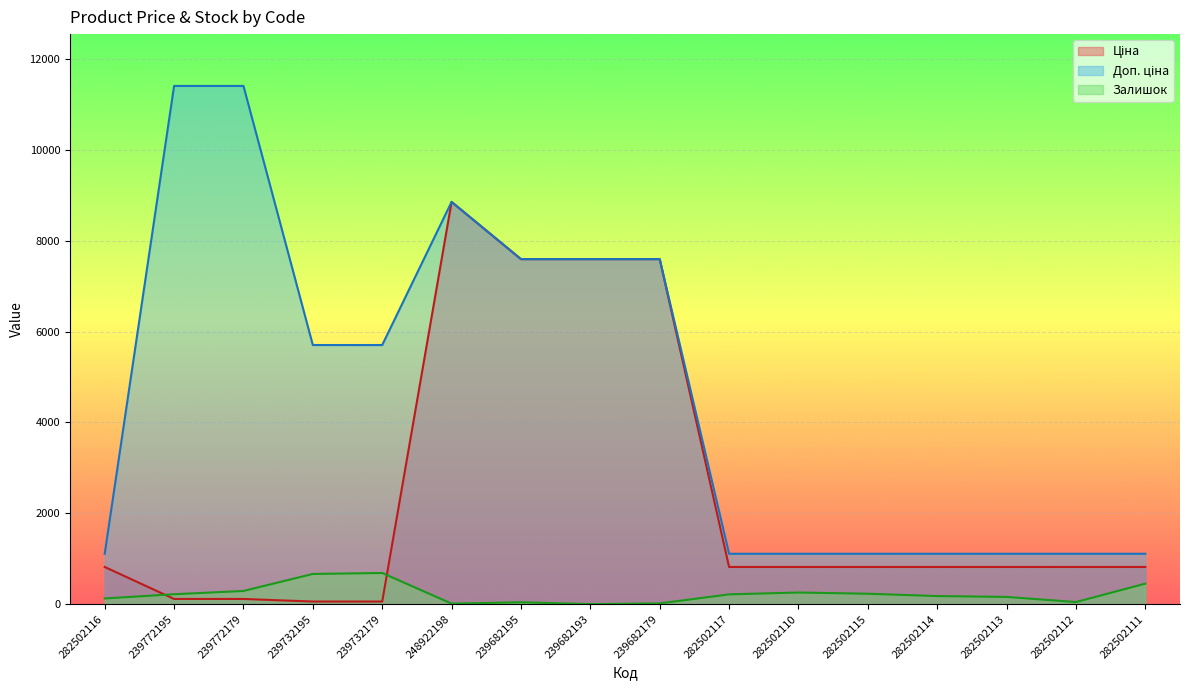

What is the difference between the Доп. ціна values at 239772179 and 282502115?

10300.8